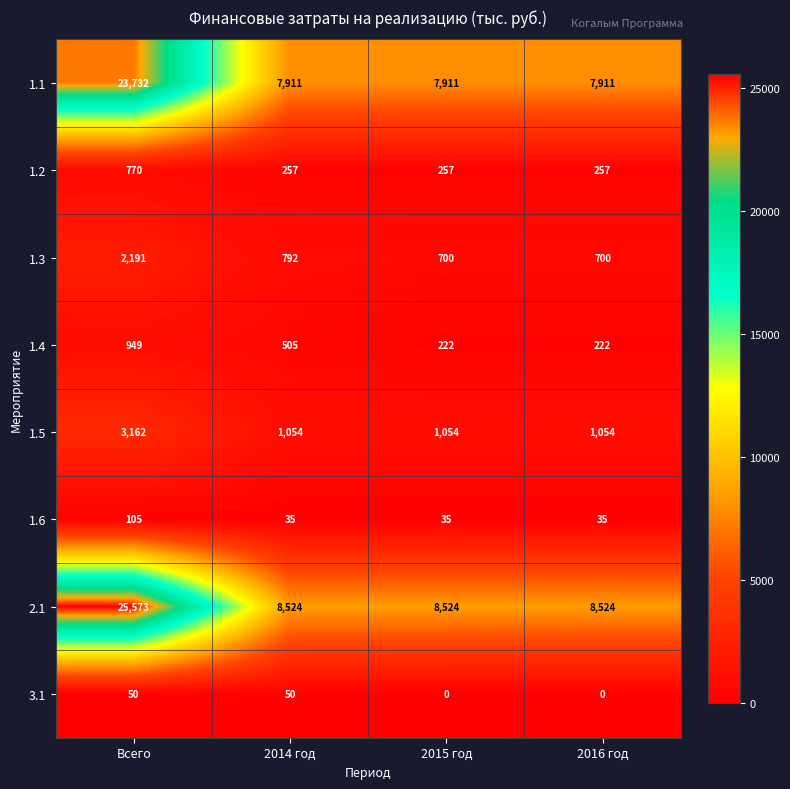

Count the 1.5 values in the range 1054 to 3162.

4